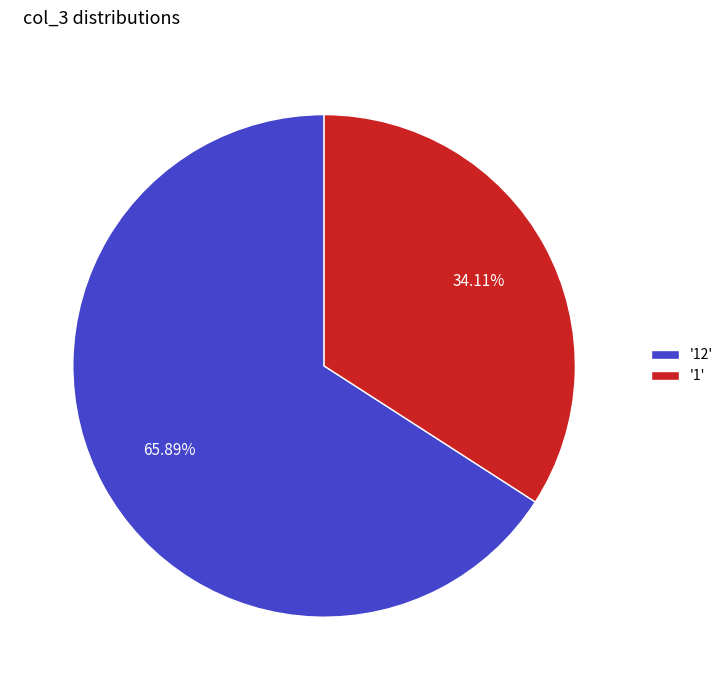

To the nearest percent, what is the average slice percentage?

50%